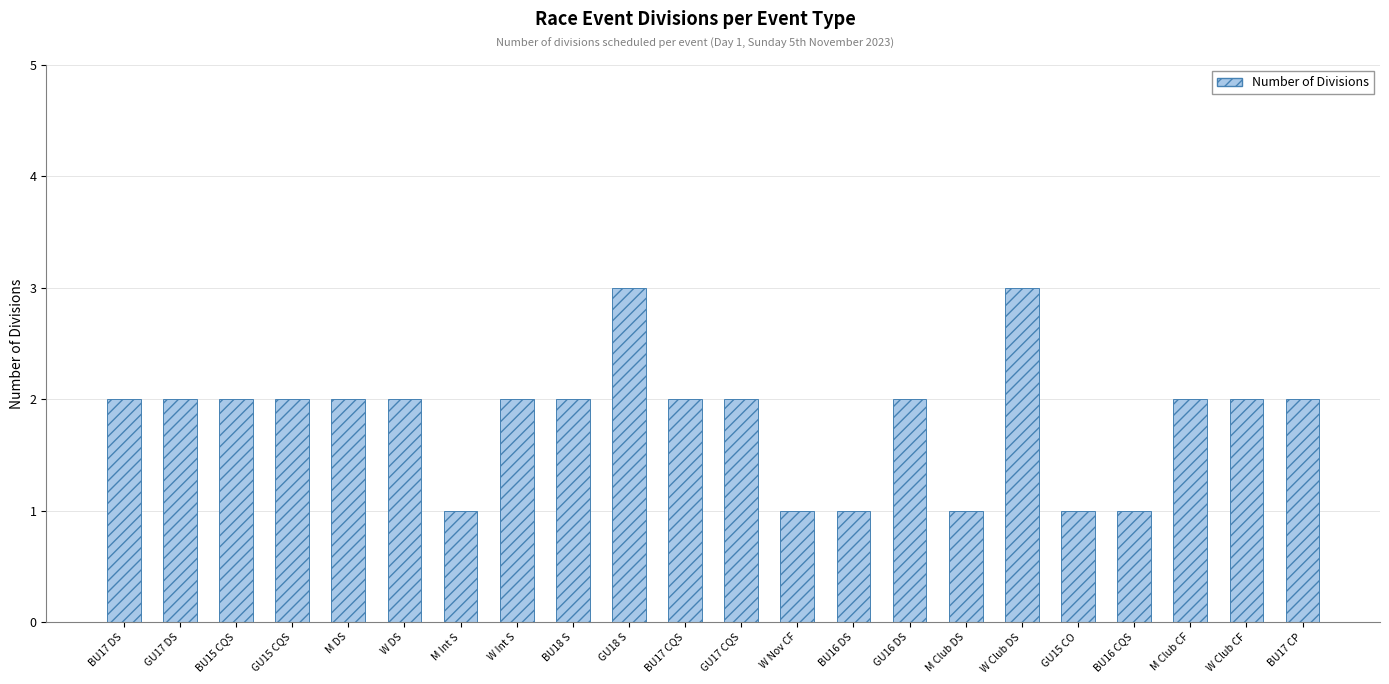

Is it true that the value at BU15 CQS is 1?

False